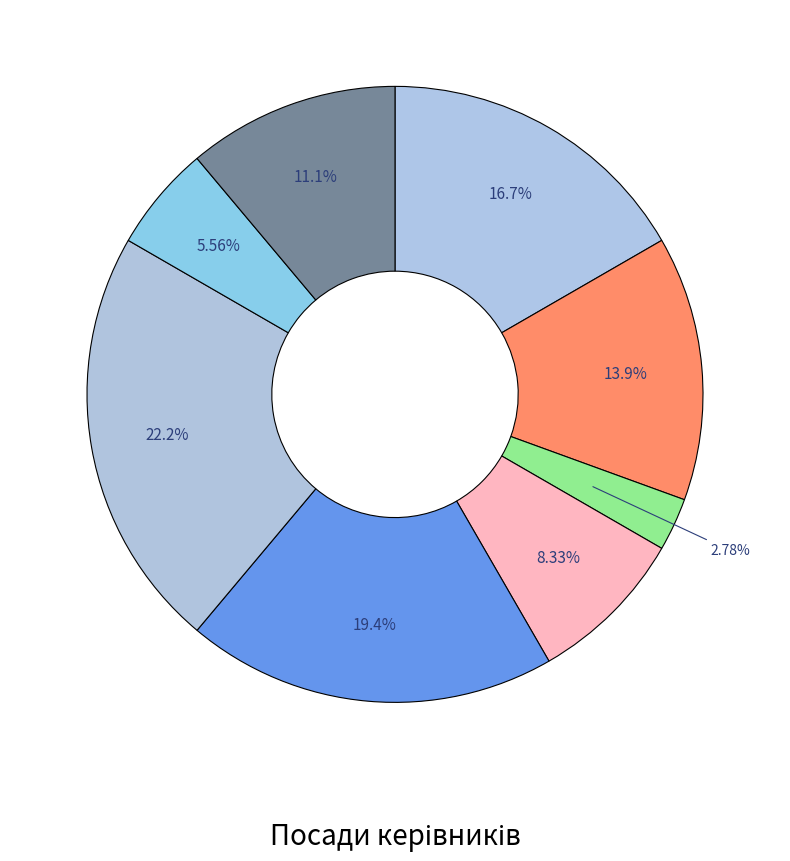

How many slices are in this pie chart?

8